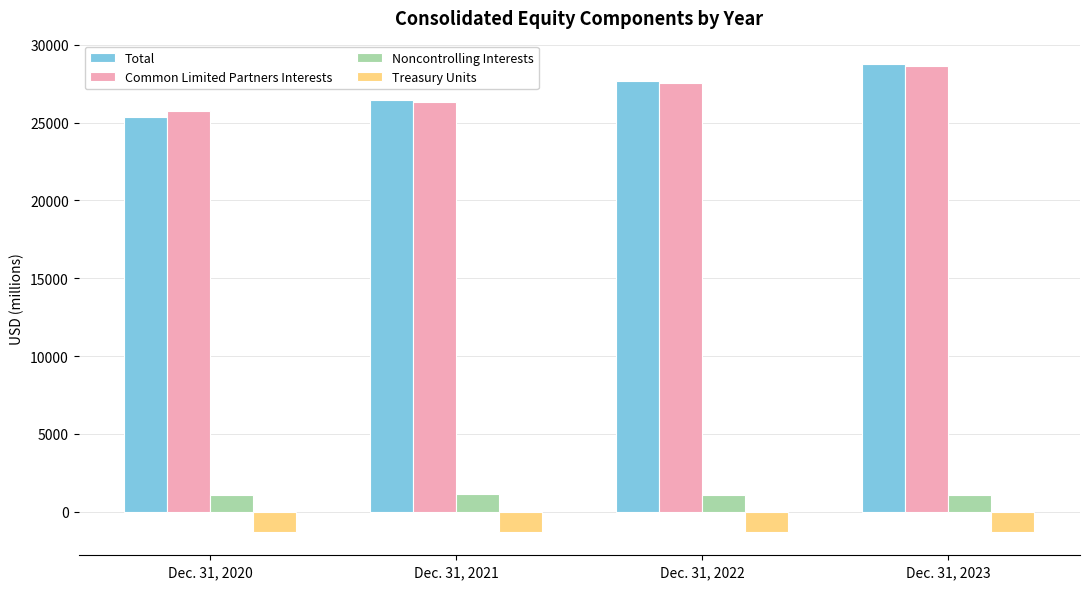

What is the difference between the maximum and minimum values in the Total series?

3381